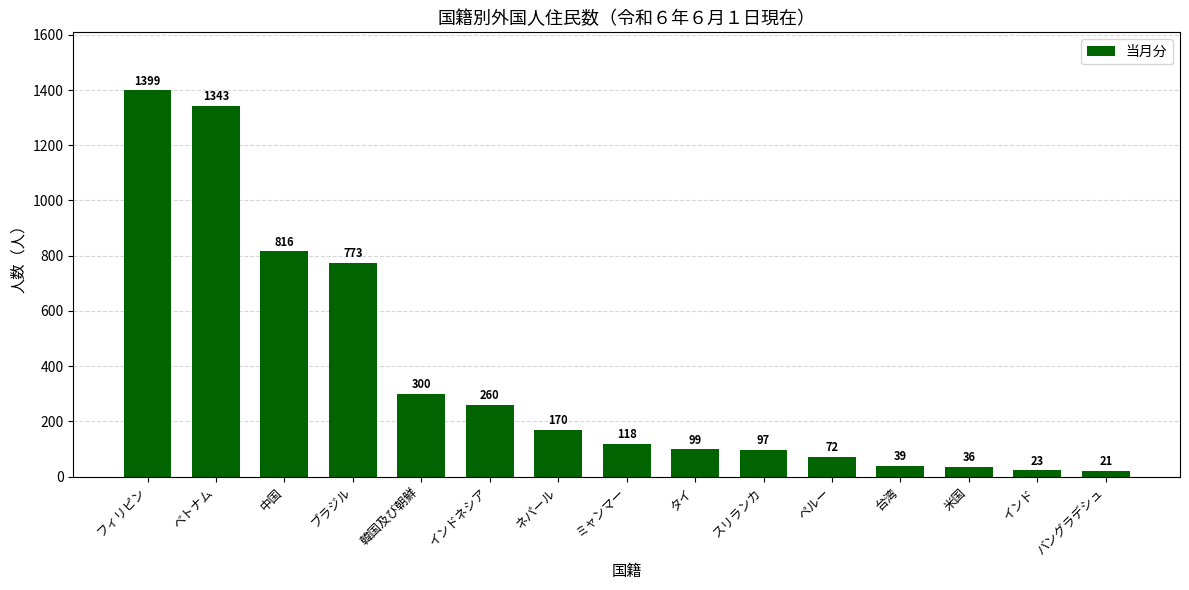

Rank the categories by value from lowest to highest.

バングラデシュ, インド, 米国, 台湾, ペルー, スリランカ, タイ, ミャンマー, ネパール, インドネシア, 韓国及び朝鮮, ブラジル, 中国, ベトナム, フィリピン